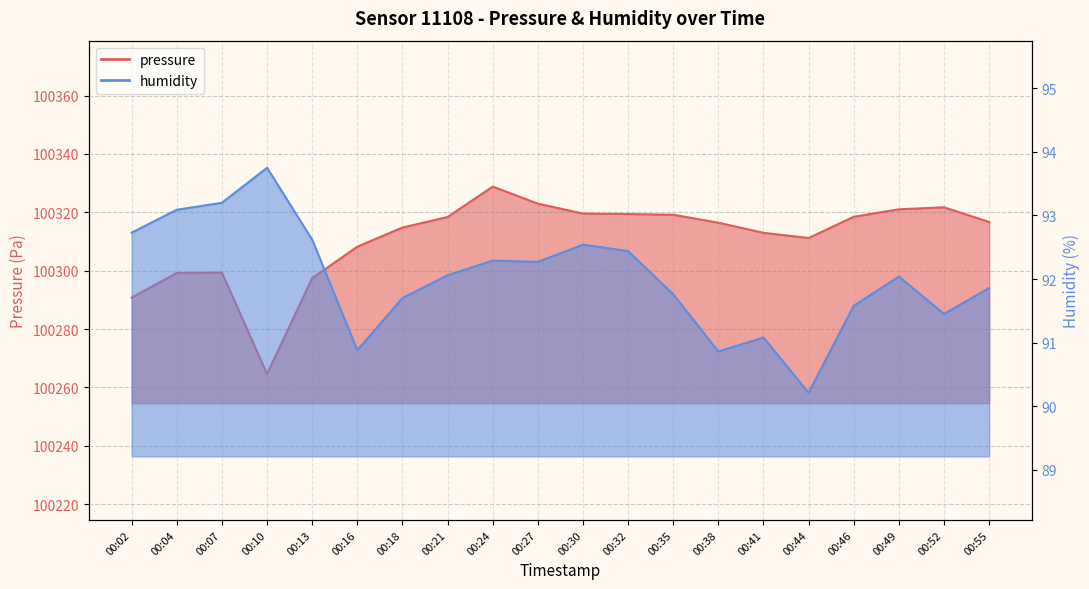

Reading left to right, list all the values displayed in this chart.

pressure: 100290.8	100299.2	100299.3	100264.6	100297.4	100308.2	100314.8	100318.4	100328.8	100323.0	100319.6	100319.4	100319.2	100316.4	100313.0	100311.2	100318.5	100321.0	100321.7	100316.7
humidity: 92.7	93.1	93.2	93.8	92.6	90.9	91.7	92.1	92.3	92.3	92.5	92.4	91.8	90.9	91.1	90.2	91.6	92.0	91.5	91.9